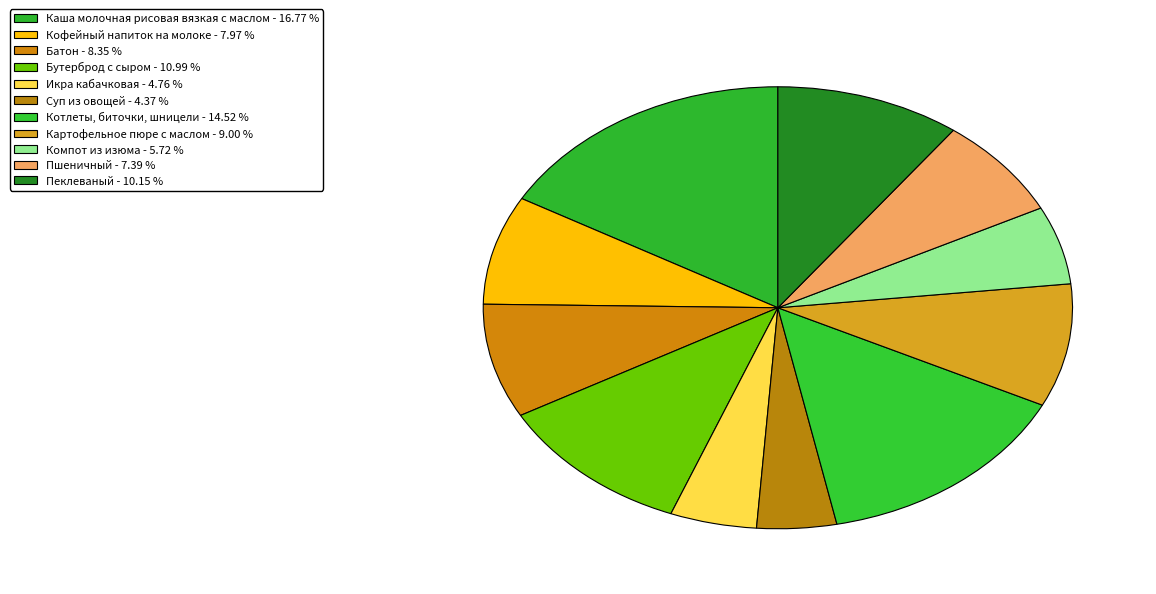

How many slices are in this pie chart?

11